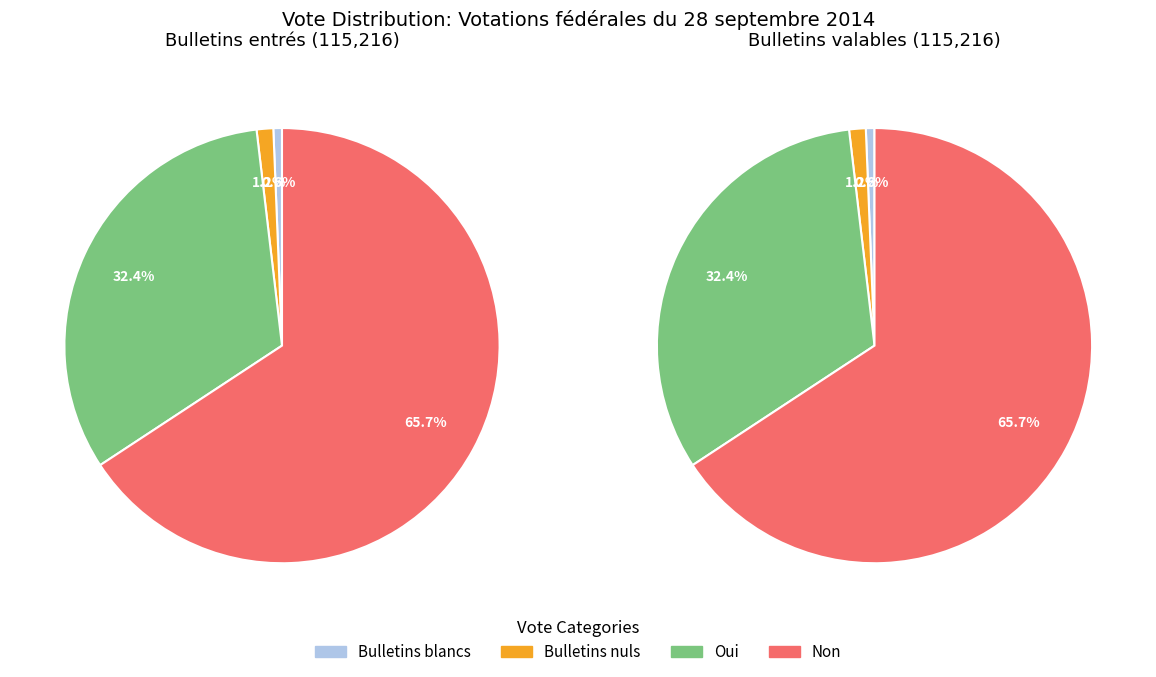

Between 0 and 1, which series saw the biggest shift?

Bulletins blancs